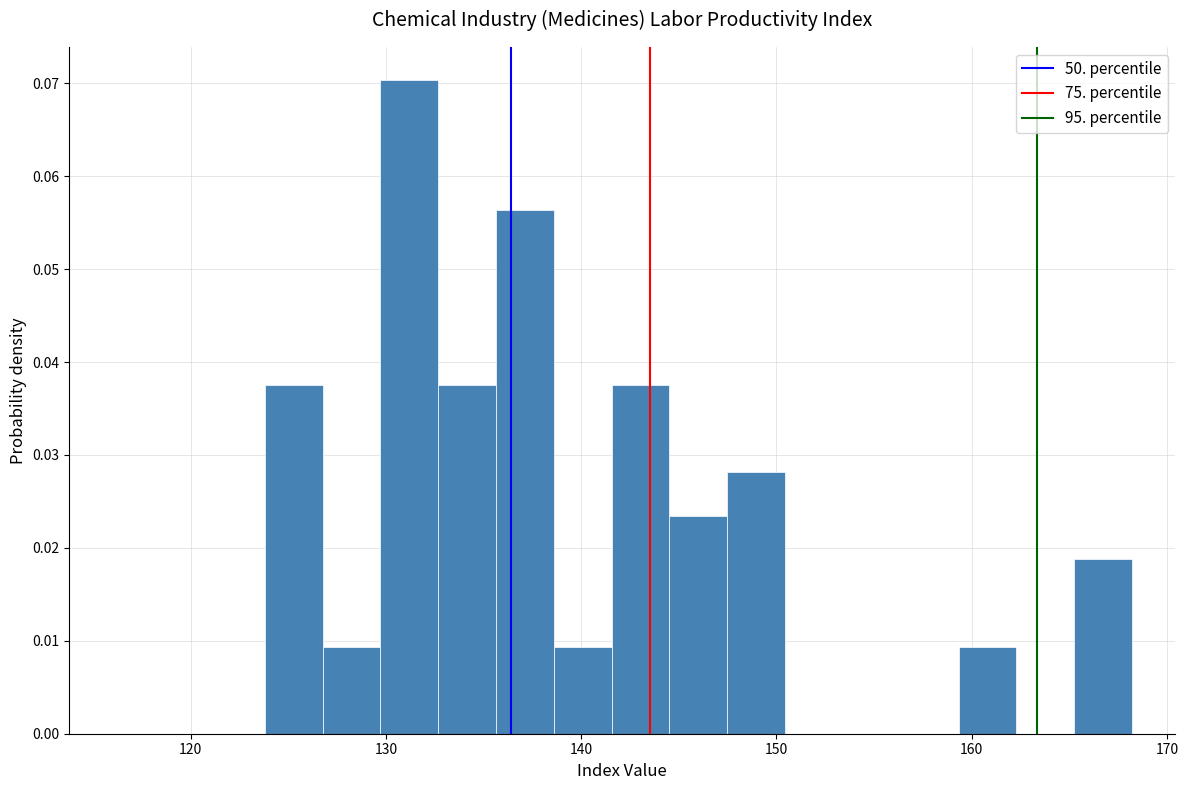

Read against the x-axis, roughly where is the centre of the tallest bar?

131